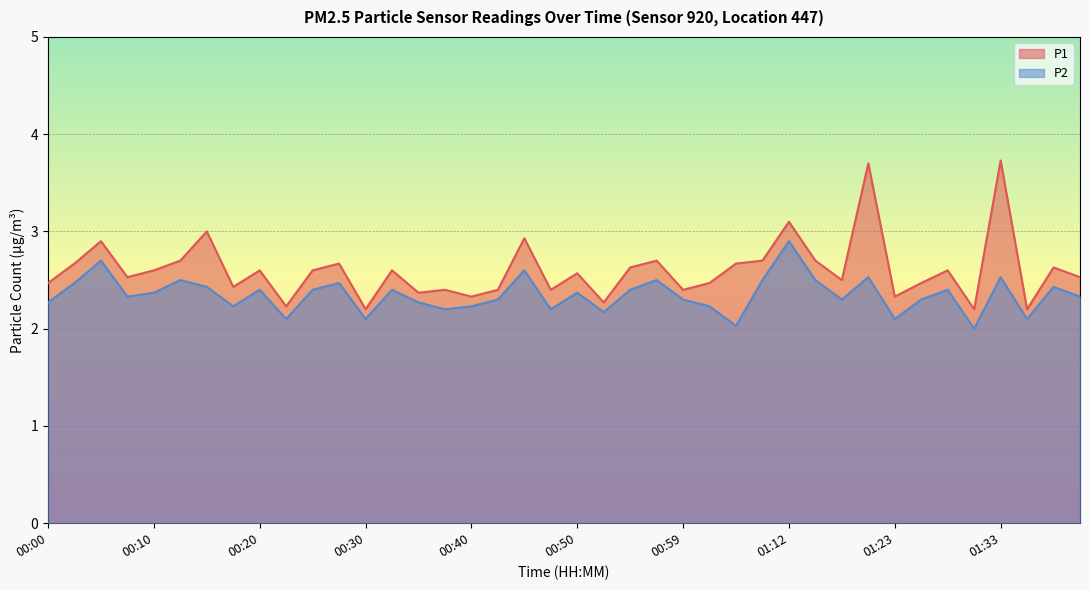

What is the greatest value displayed?

3.7